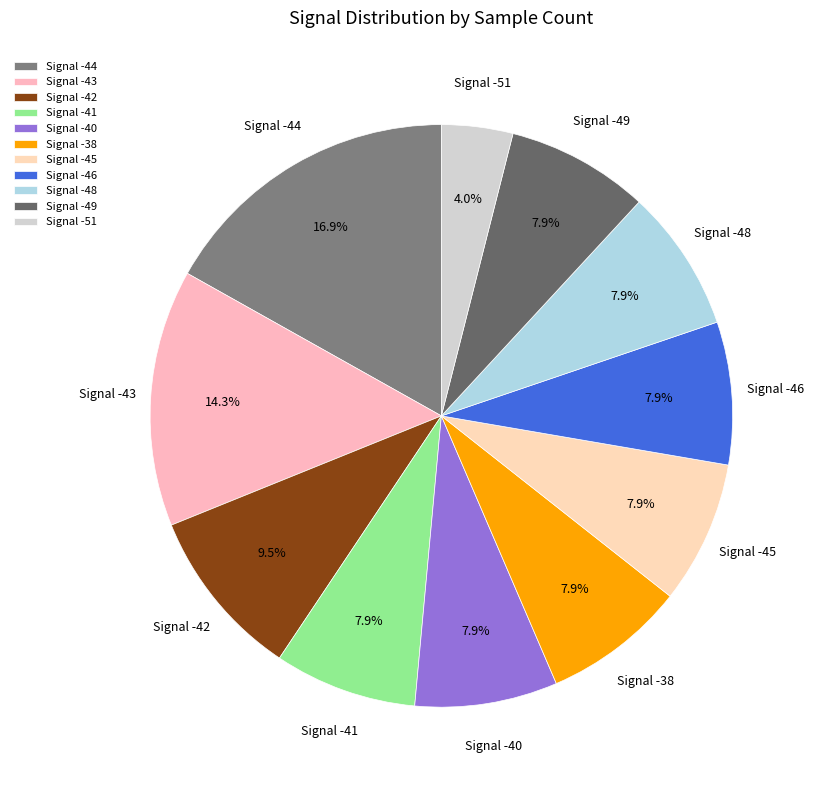

What is the total percentage of Signal -40 and Signal -43?

22.2%